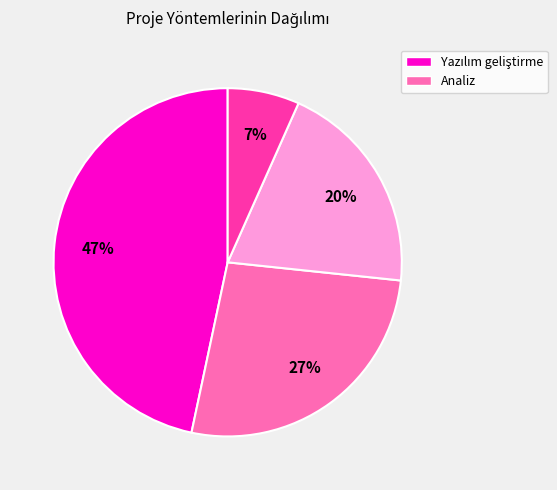

Is there any slice that represents more than half of the pie?

No